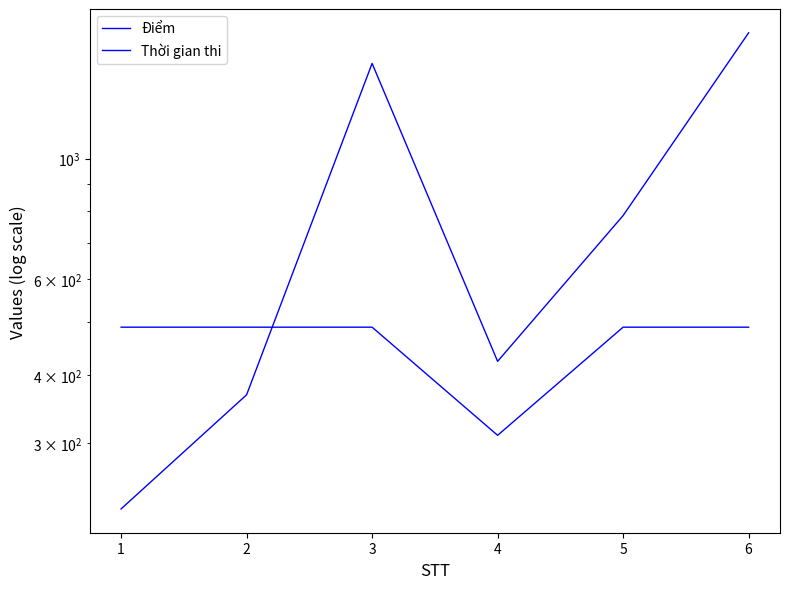

Which label corresponds to the largest value in the chart?

6